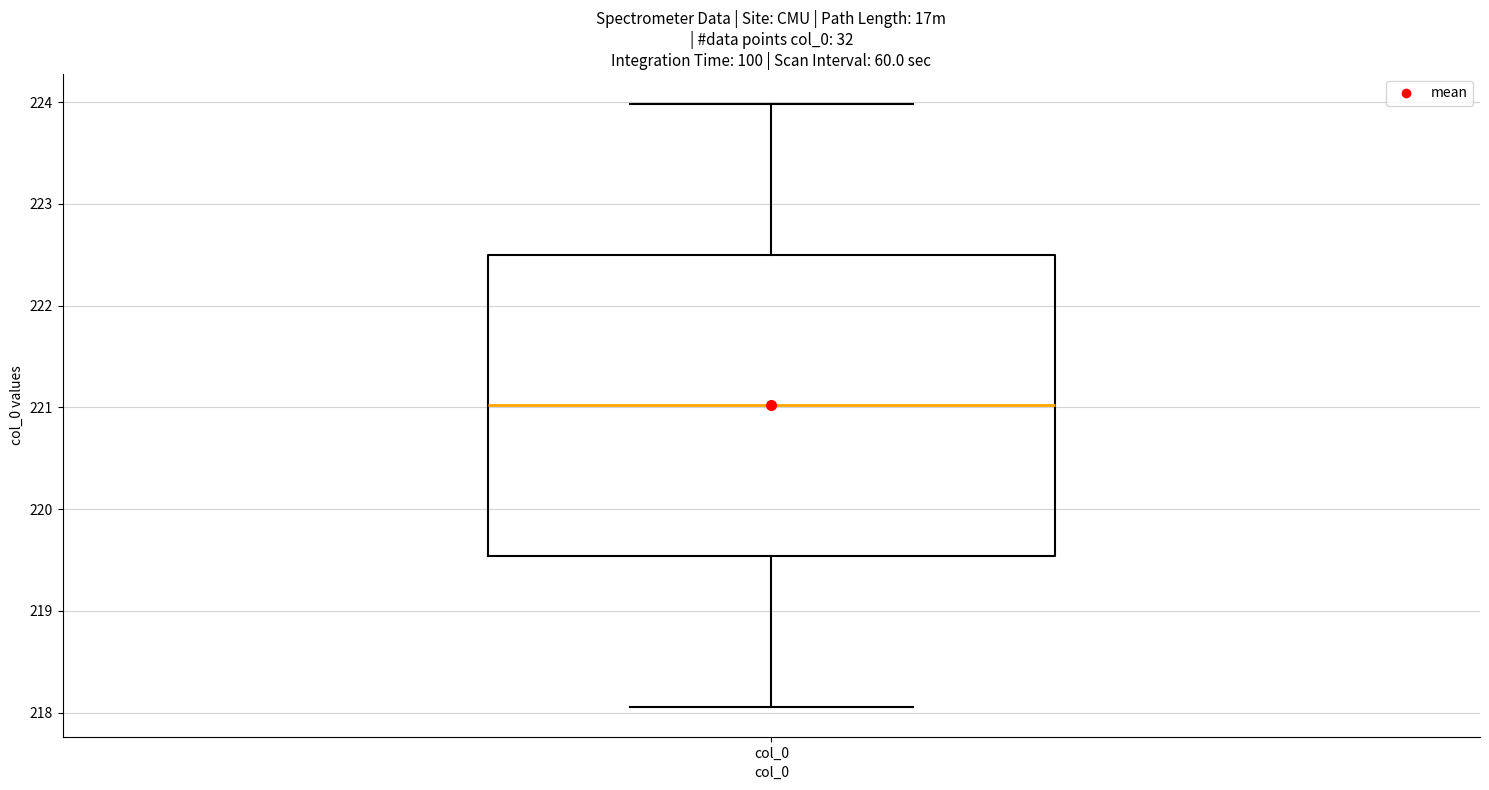

Where does the median line of the box for col_0 sit on the y-axis? The values are not printed on the chart, so give them approximately, as read against the axis.

221.0